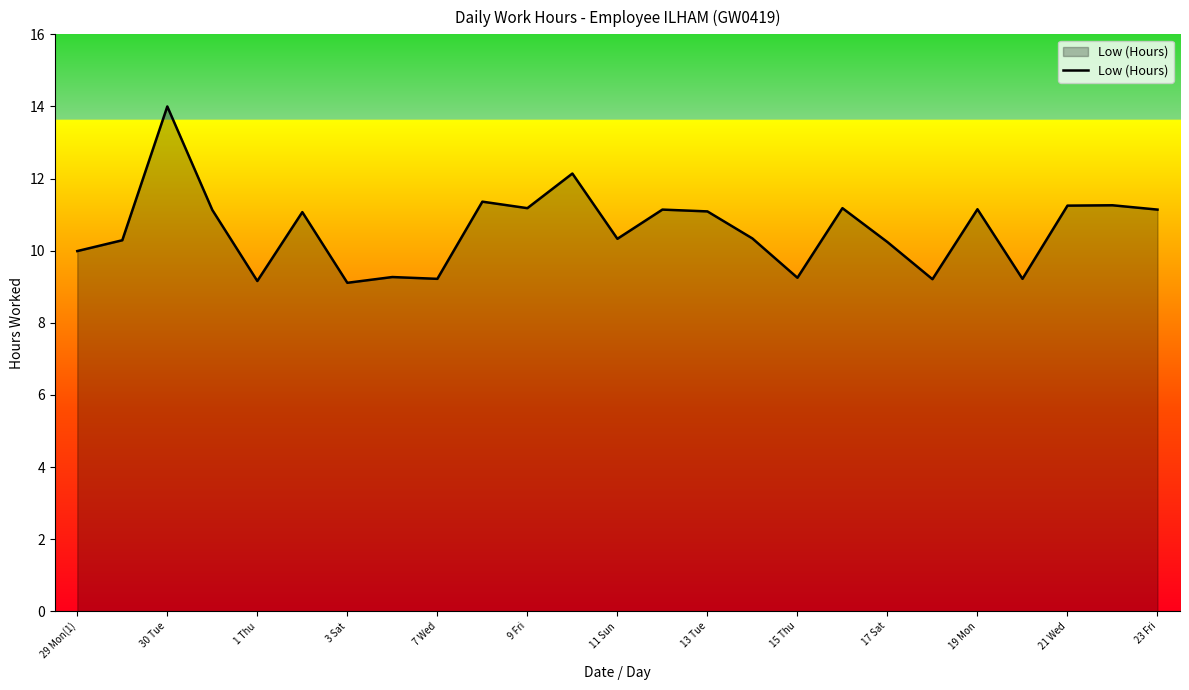

What is the smallest value displayed?

9.1